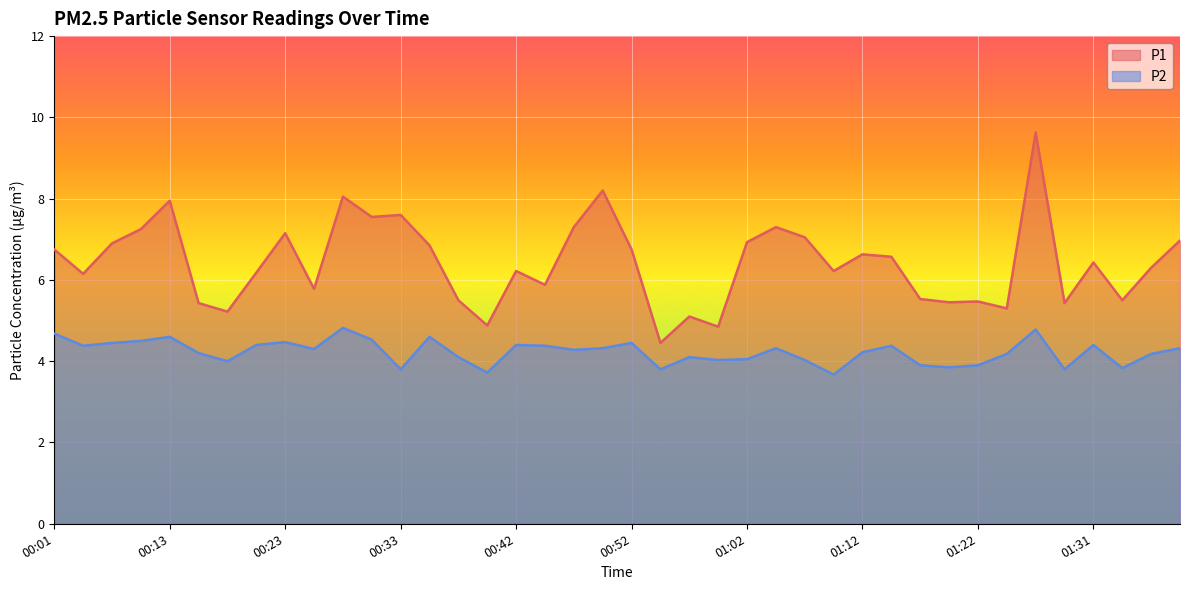

The P2 series shows 2.8 at 01:26. True or false?

False